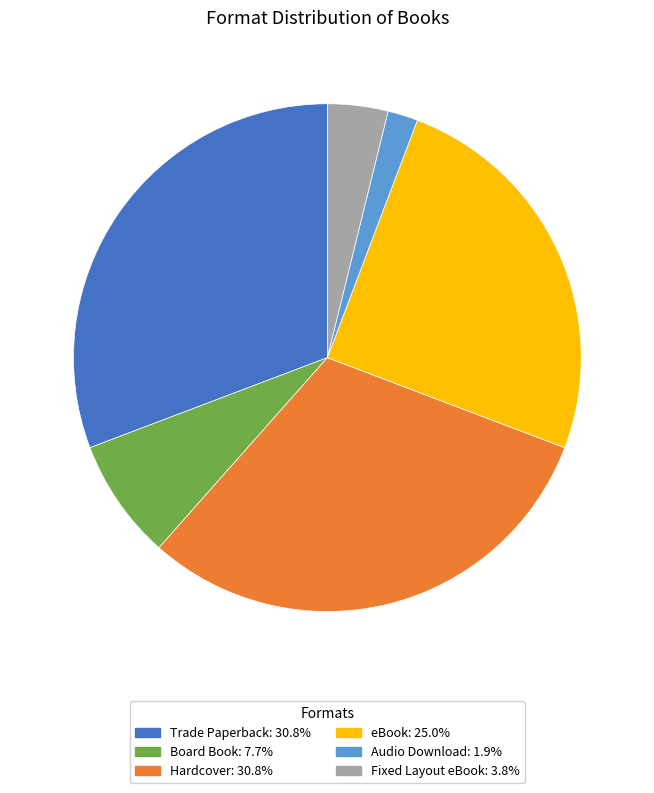

What is the ratio of the value at Audio Download to the value at Fixed Layout eBook?

0.5